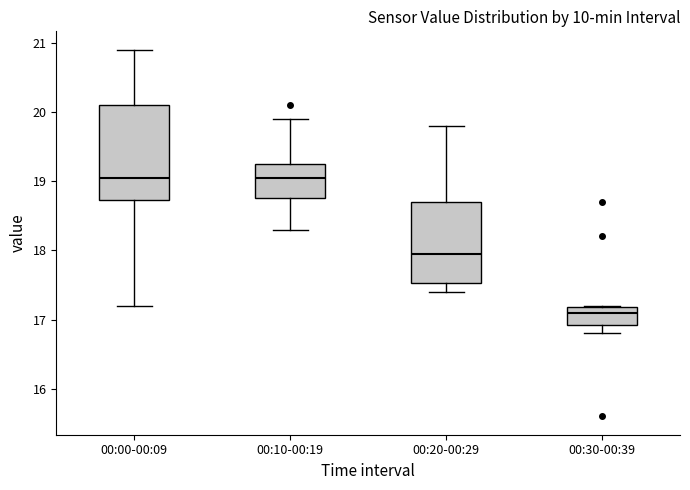

Reading left to right, transcribe this box plot: for each box, give where its median line is, the range the box spans, and where its two whiskers end, as read against the y-axis. The values are not printed on the chart, so give them approximately, as read against the axis.

00:00-00:09: median 19.1, box 18.7 to 20.1, whiskers 17.2 to 20.9
00:10-00:19: median 19.1, box 18.8 to 19.3, whiskers 18.3 to 19.9
00:20-00:29: median 18.0, box 17.5 to 18.7, whiskers 17.4 to 19.8
00:30-00:39: median 17.1, box 16.9 to 17.2, whiskers 16.8 to 17.2